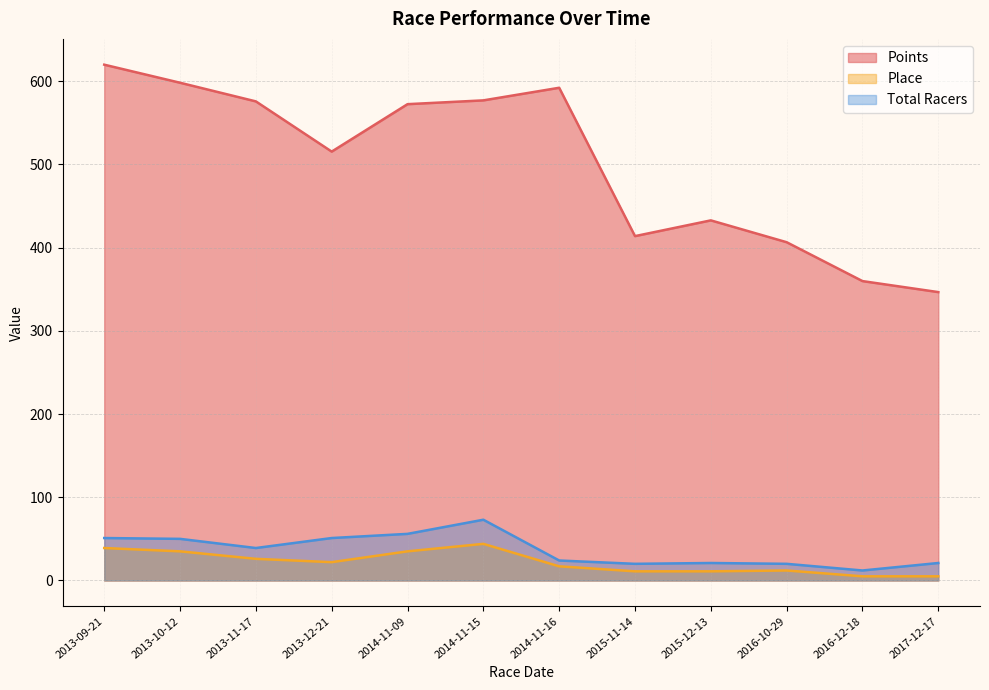

Reading right to left, list all the values displayed in this chart.

Points: 346.5	359.8	406.5	432.7	413.8	592.1	576.9	572.4	515.4	575.7	598.1	619.8
Place: 5.0	5.0	12.0	11.0	11.0	17.0	44.0	35.0	22.0	26.0	35.0	39.0
Total Racers: 21.0	12.0	20.0	21.0	20.0	24.0	73.0	56.0	51.0	39.0	50.0	51.0